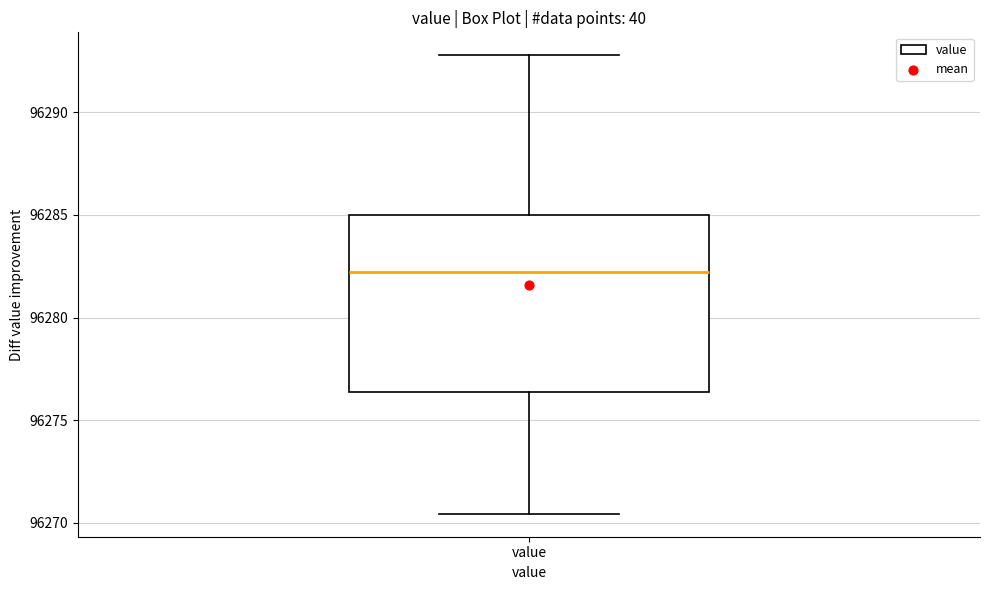

Transcribe this box plot: give where the median line is, the range the box spans, and where the two whiskers end, as read against the y-axis. The values are not printed on the chart, so give them approximately, as read against the axis.

median 96282.0, box 96276.5 to 96285.0, whiskers 96270.5 to 96293.0